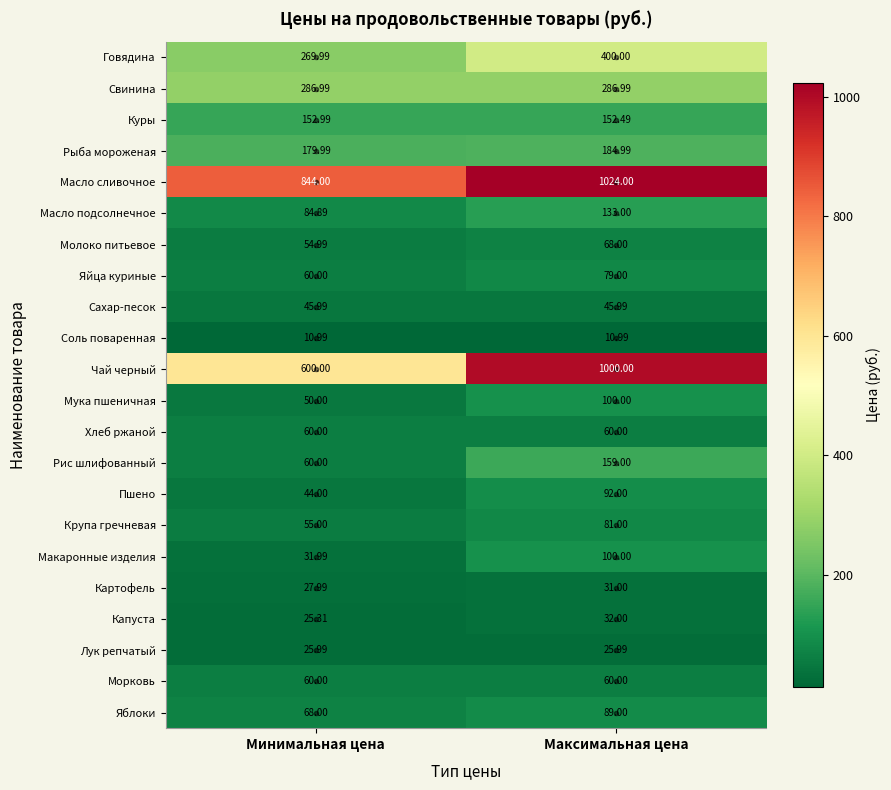

Which series has the largest range (max minus min)?

Чай черный